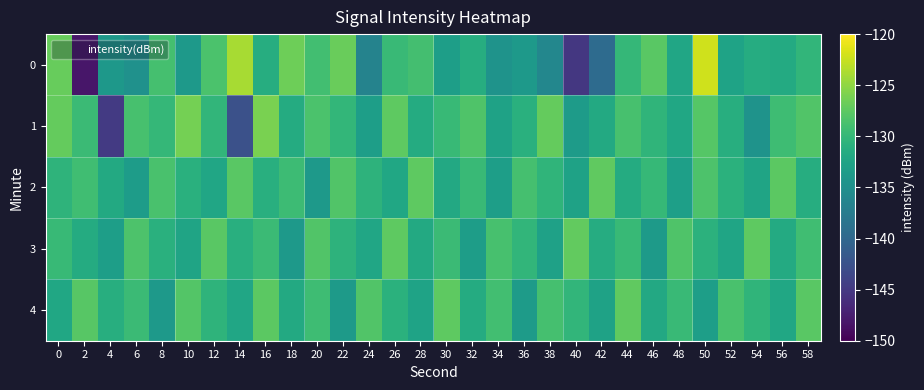

Reading left to right, transcribe all the data shown in this chart.

0: 0=-127.0	2=-148.2	4=-134.0	6=-134.9	8=-128.8	10=-133.9	12=-128.4	14=-124.0	16=-131.3	18=-126.6	20=-129.1	22=-126.9	24=-136.6	26=-129.7	28=-128.9	30=-133.2	32=-131.3	34=-134.6	36=-133.8	38=-136.1	40=-145.1	42=-139.6	44=-130.0	46=-127.7	48=-132.3	50=-122.2	52=-132.7	54=-131.4	56=-131.7	58=-130.3
1: 0=-127.1	2=-129.6	4=-144.9	6=-128.7	8=-130.0	10=-126.3	12=-130.2	14=-142.6	16=-126.1	18=-131.5	20=-128.5	22=-130.1	24=-133.2	26=-127.4	28=-131.6	30=-129.8	32=-128.3	34=-132.7	36=-130.9	38=-127.1	40=-133.5	42=-131.8	44=-128.7	46=-130.4	48=-132.1	50=-127.9	52=-131.2	54=-134.6	56=-129.3	58=-128.1
2: 0=-130.5	2=-129.2	4=-131.8	6=-133.4	8=-128.6	10=-130.9	12=-132.3	14=-127.7	16=-131.1	18=-129.4	20=-133.8	22=-128.2	24=-130.6	26=-132.1	28=-127.5	30=-131.9	32=-129.7	34=-133.2	36=-128.8	38=-130.4	40=-132.7	42=-127.3	44=-131.5	46=-129.9	48=-133.1	50=-128.4	52=-130.8	54=-132.5	56=-127.6	58=-131.3
3: 0=-129.8	2=-131.6	4=-133.2	6=-128.4	8=-130.9	10=-132.5	12=-127.7	14=-131.1	16=-129.5	18=-133.8	20=-128.1	22=-130.6	24=-132.2	26=-127.4	28=-131.8	30=-129.6	32=-133.3	34=-128.7	36=-130.3	38=-132.8	40=-127.2	42=-131.4	44=-129.8	46=-133.6	48=-128.3	50=-130.7	52=-132.4	54=-127.5	56=-131.7	58=-129.2
4: 0=-132.1	2=-127.8	4=-131.2	6=-129.6	8=-133.9	10=-128.0	12=-130.5	14=-132.3	16=-127.6	18=-131.8	20=-129.3	22=-133.7	24=-128.2	26=-130.8	28=-132.6	30=-127.4	32=-131.6	34=-129.1	36=-133.5	38=-128.9	40=-130.2	42=-132.7	44=-127.3	46=-131.9	48=-129.7	50=-133.2	52=-128.6	54=-130.4	56=-132.1	58=-127.7